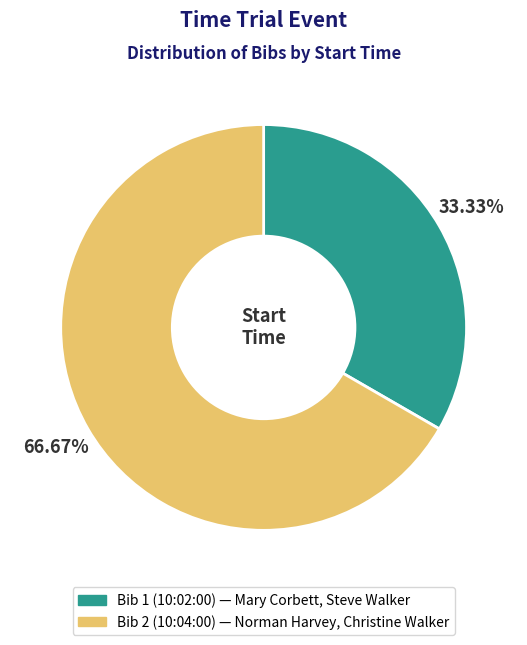

Does any single category account for the majority?

Yes